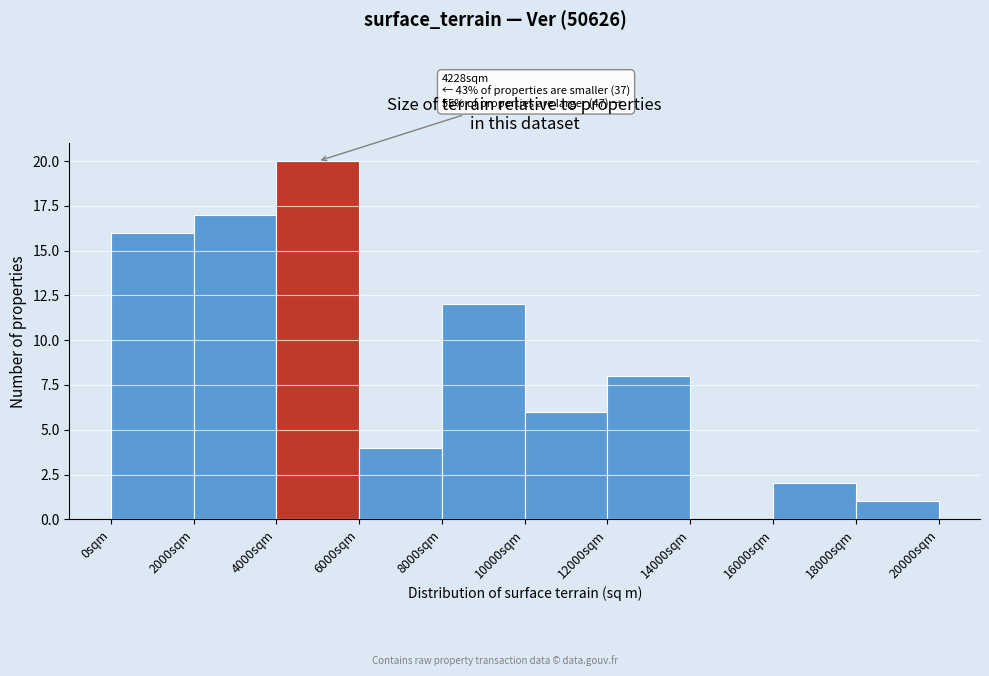

Which range on the x-axis has the tallest bar?

4000 to 6000